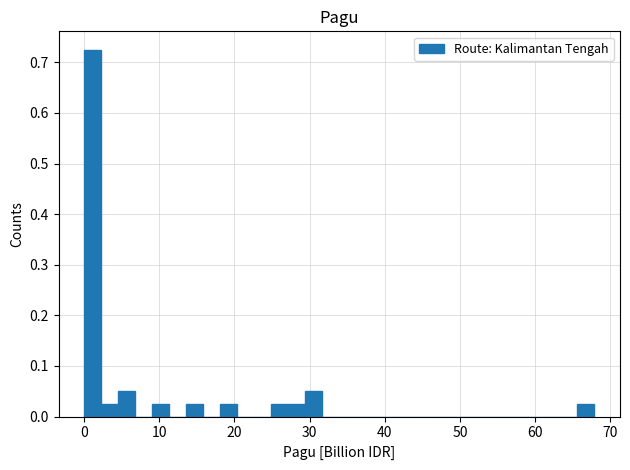

Around what value on the x-axis is the tallest bar? Give the approximate position of its centre, as read against the axis.

1